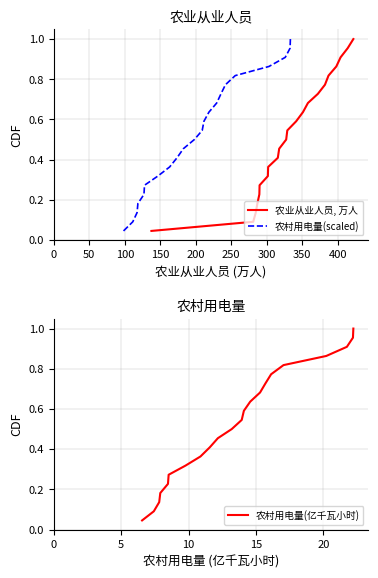

Count the number of data series in this chart.

3